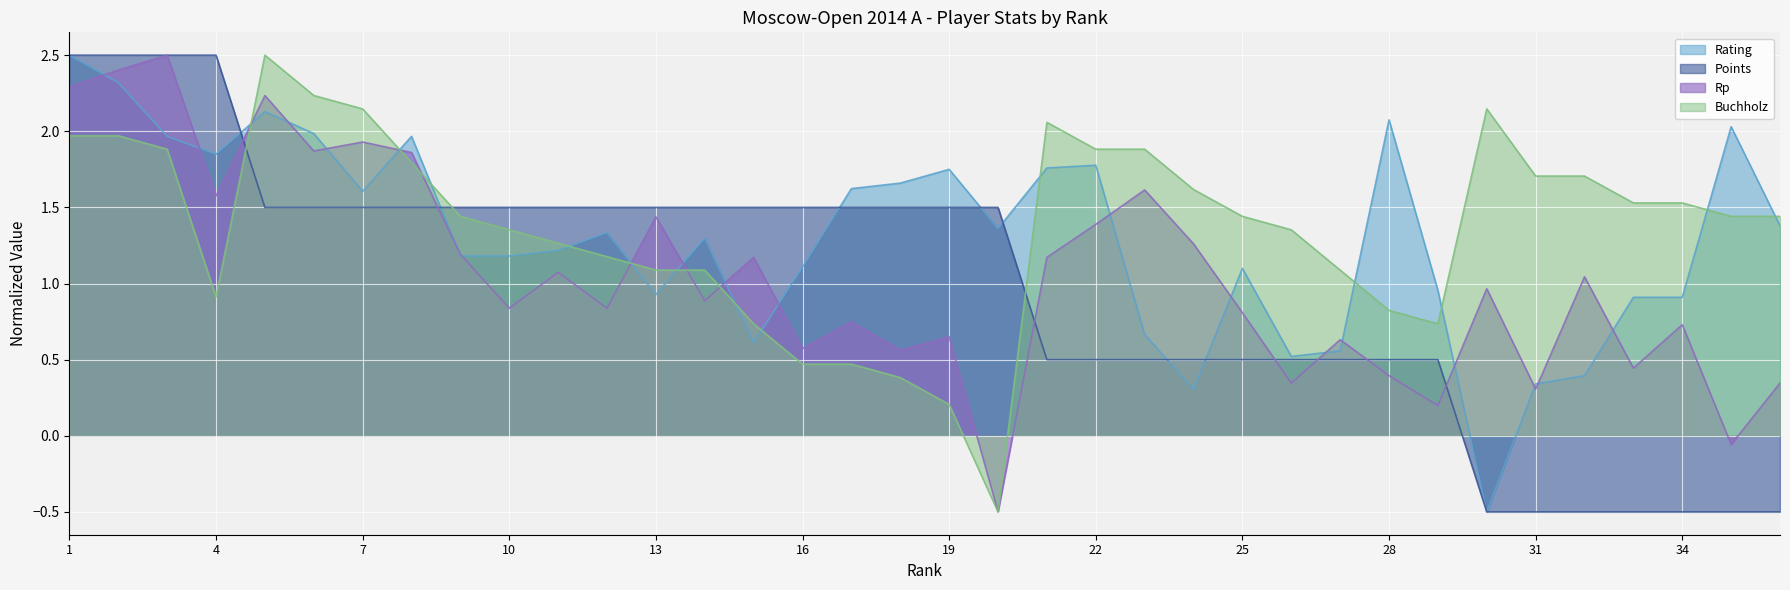

List the series in order of their overall mean, lowest first.

Points, Rp, Rating, Buchholz